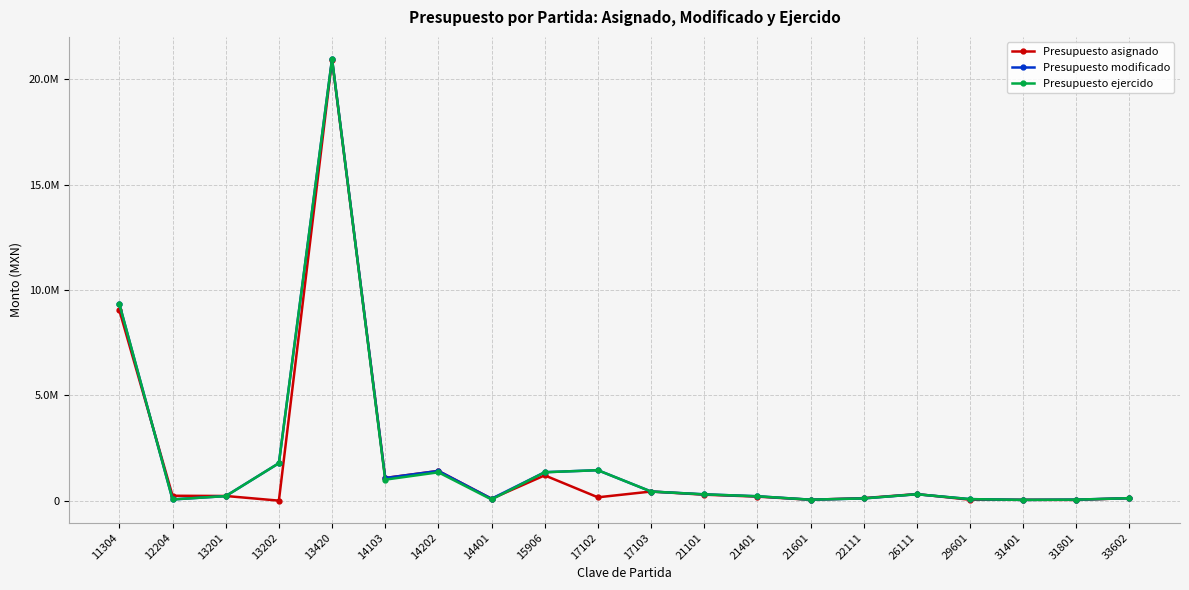

Is this an area chart (filled region under the line)?

No